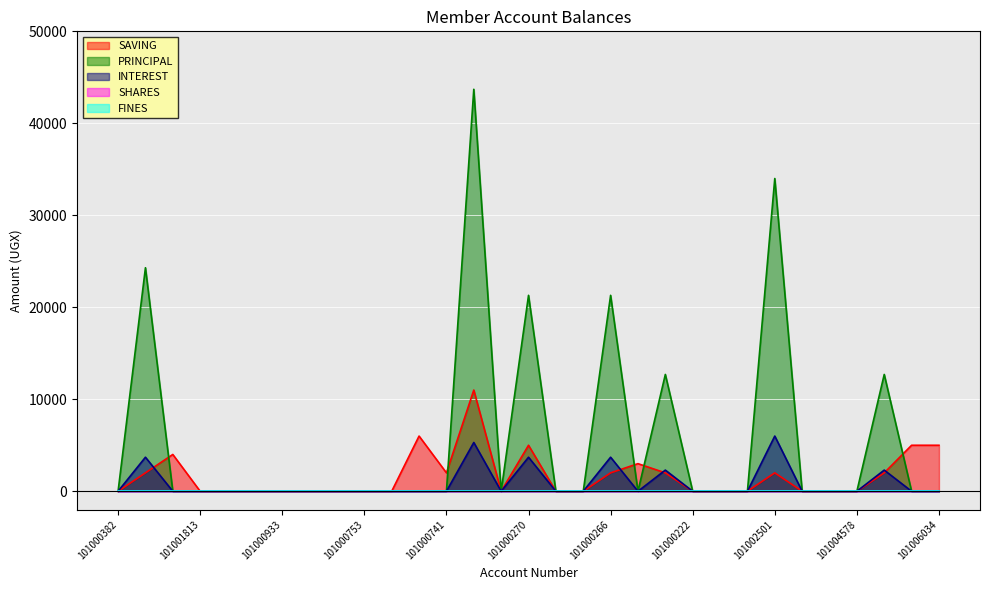

How many data points does each series have?

31